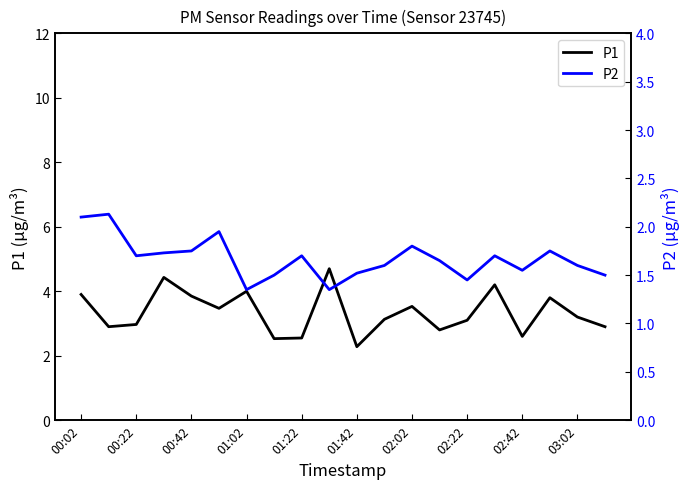

Is the value of P1 at 00:42 greater than the value of P2 at 02:22?

Yes